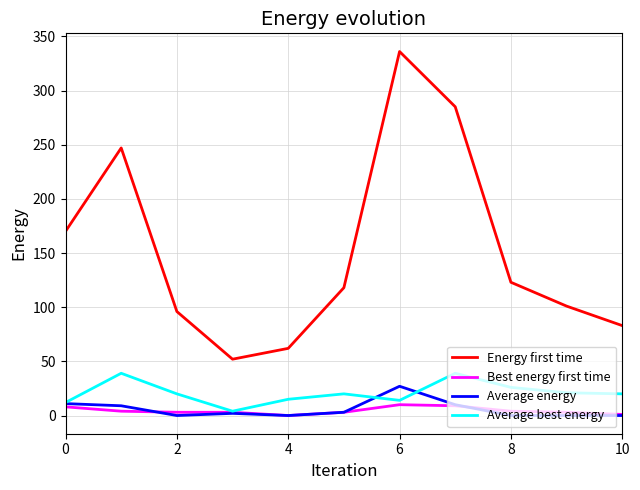

How many values in the Average best energy series are below 20?

4